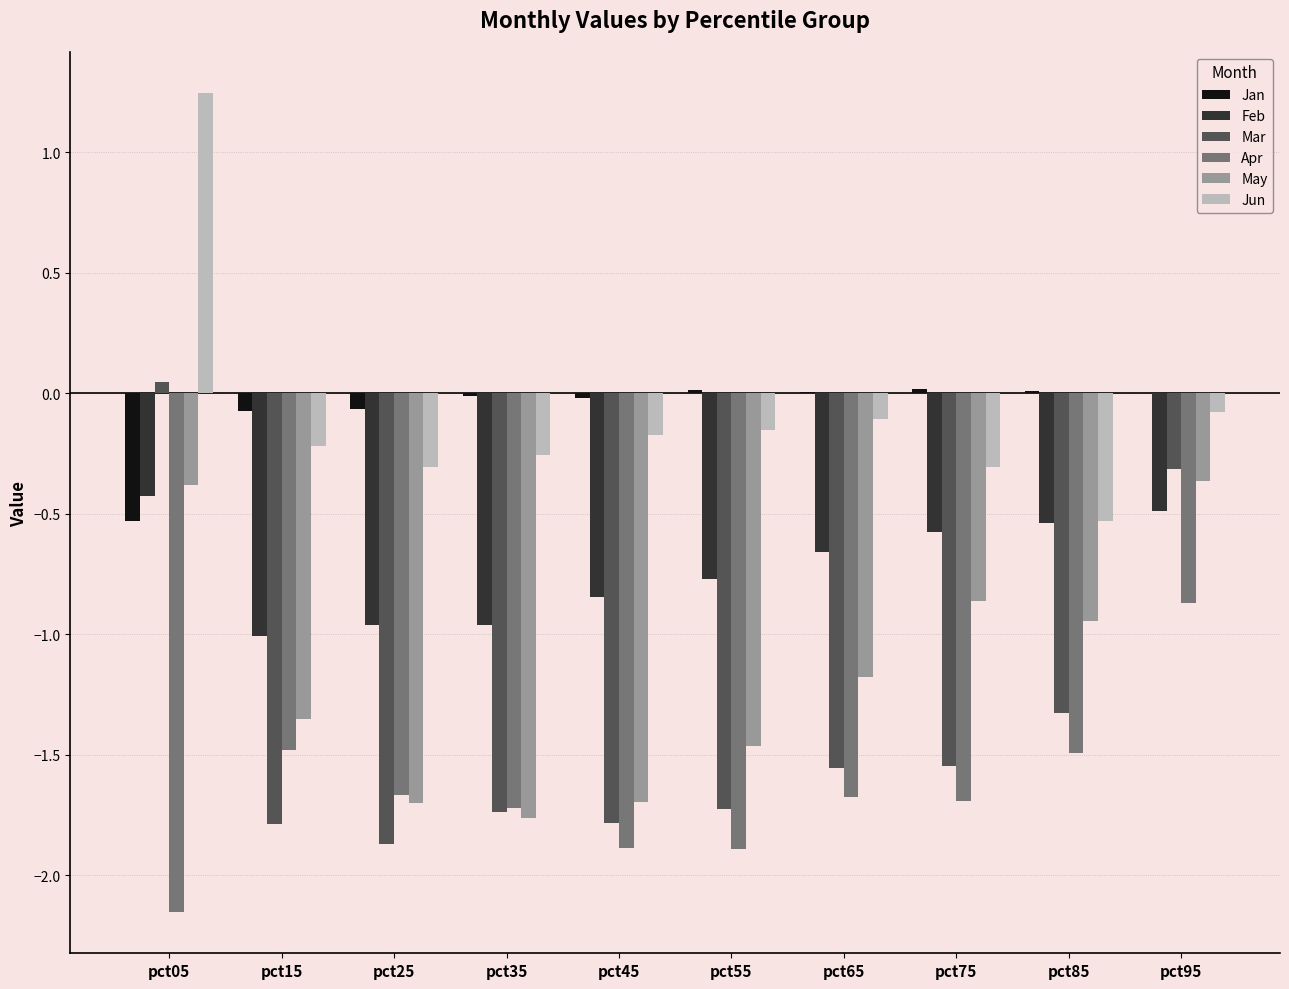

Is it true that Apr equals -1.5 at pct85?

True